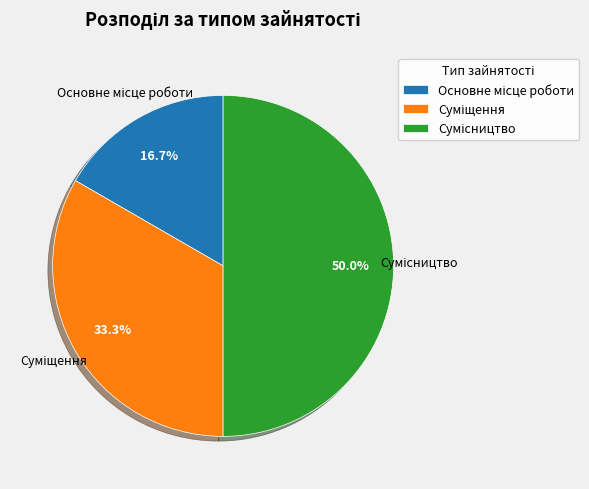

Count the number of slices in the pie.

3